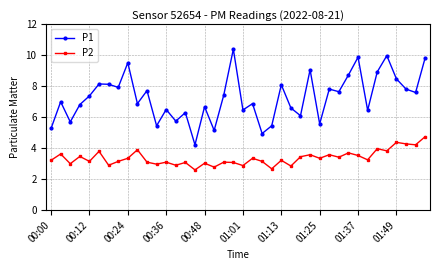

Which series has the largest range (max minus min)?

P1